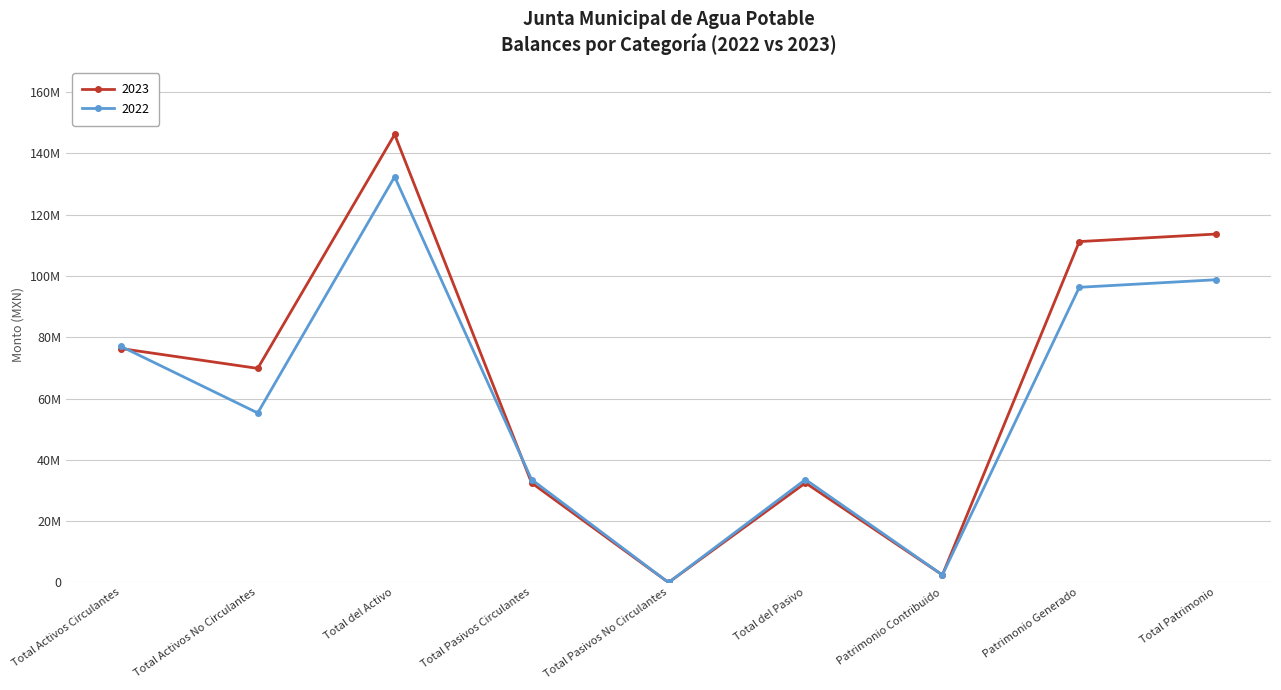

Which has a higher value, Total Activos No Circulantes or Total Pasivos No Circulantes?

Total Activos No Circulantes